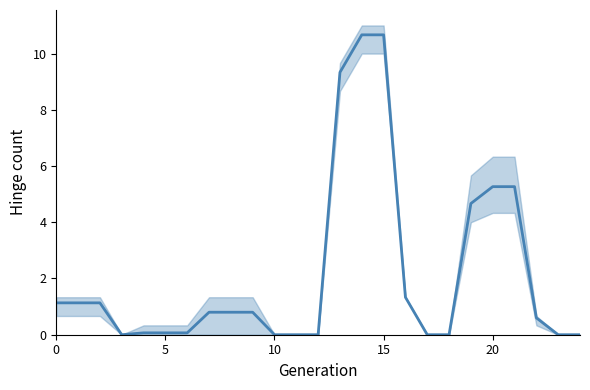

Count the number of data series in this chart.

1